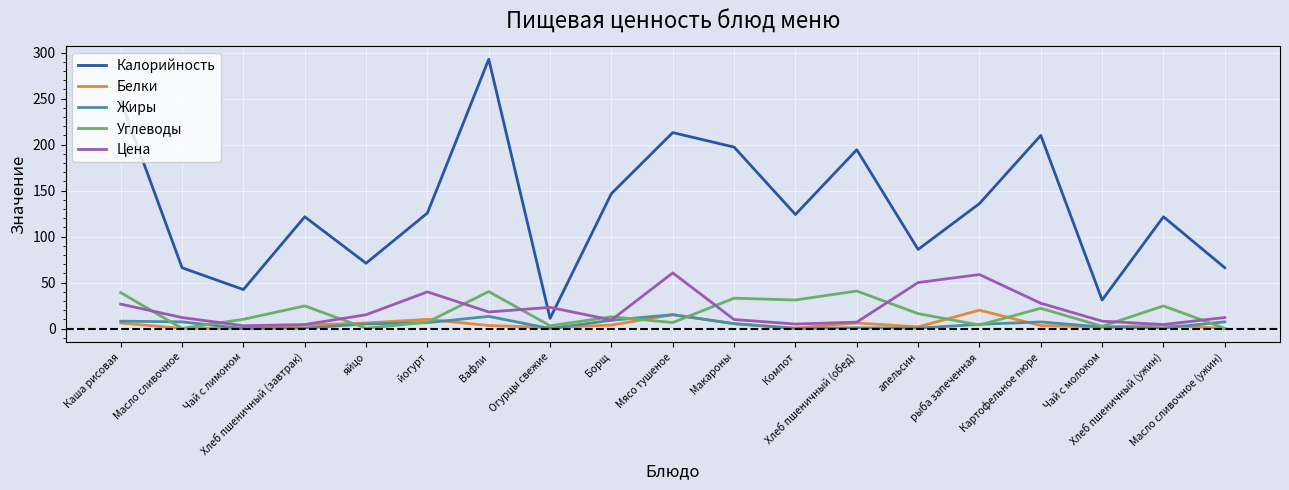

Which series has the largest total across all categories?

Калорийность